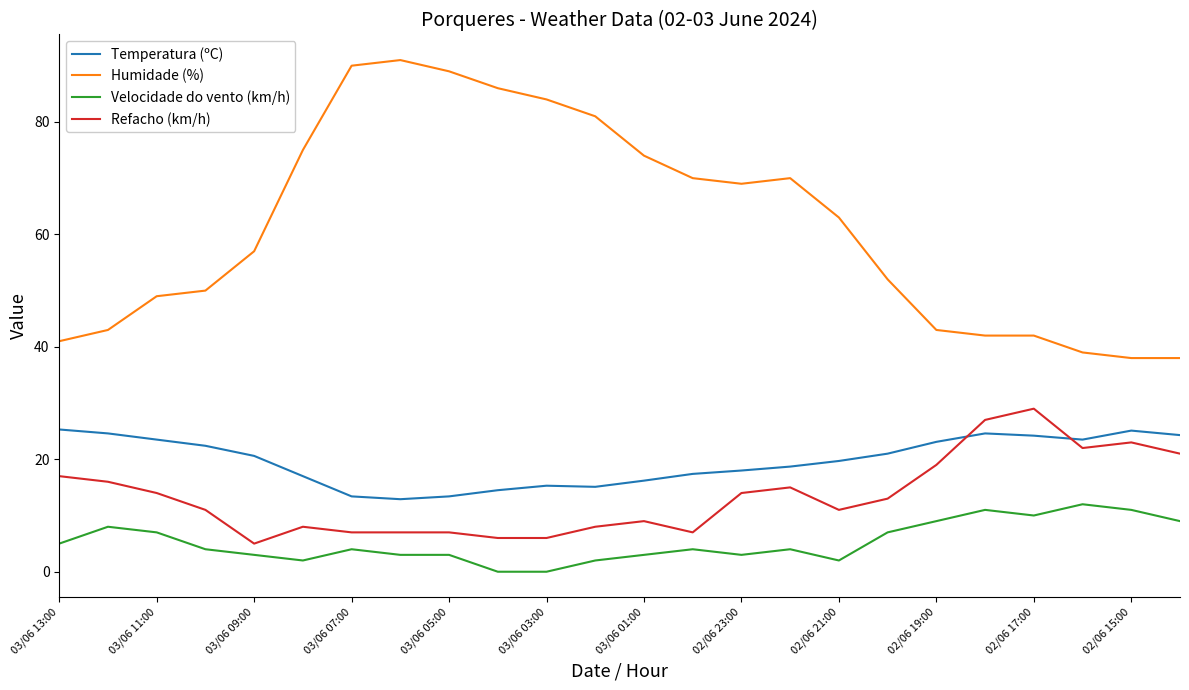

Which series has the widest spread of values?

Humidade (%)